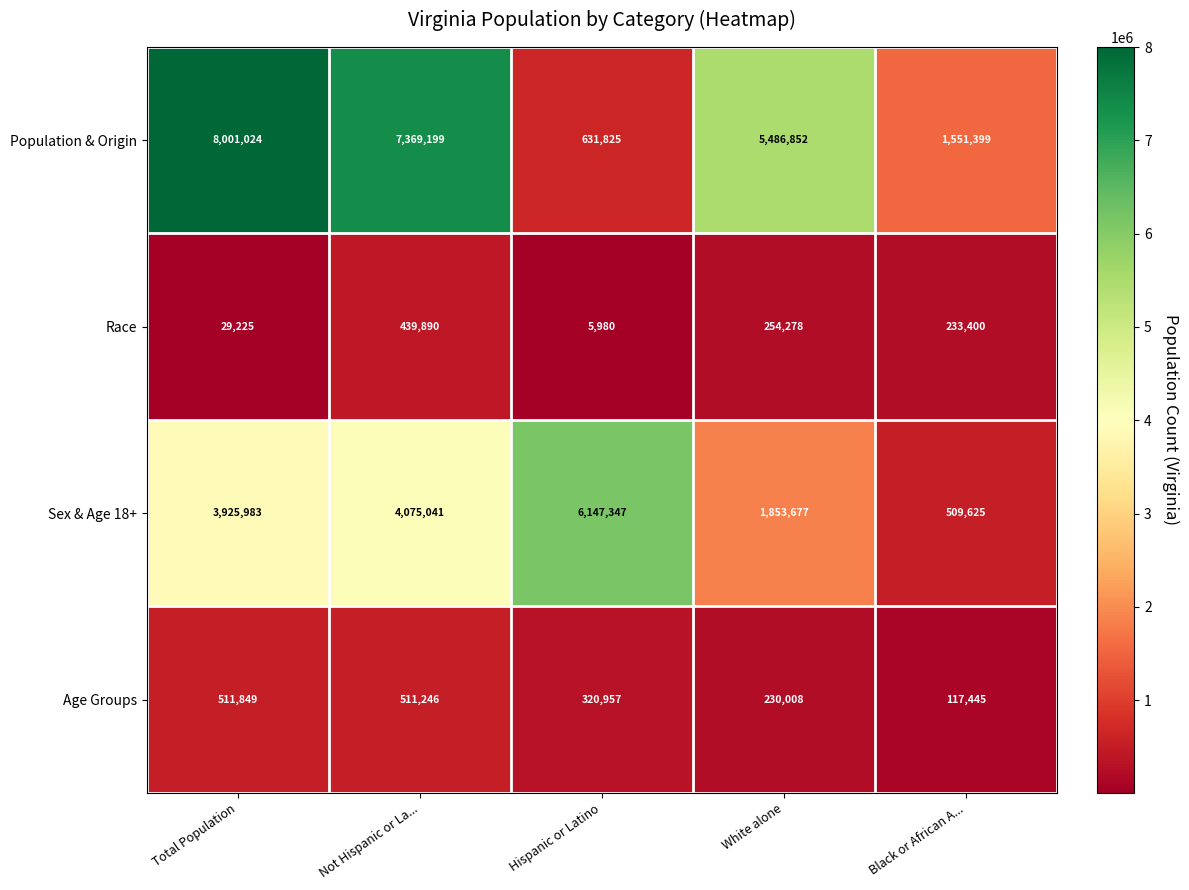

At how many categories does at least one series exceed 7837337?

1